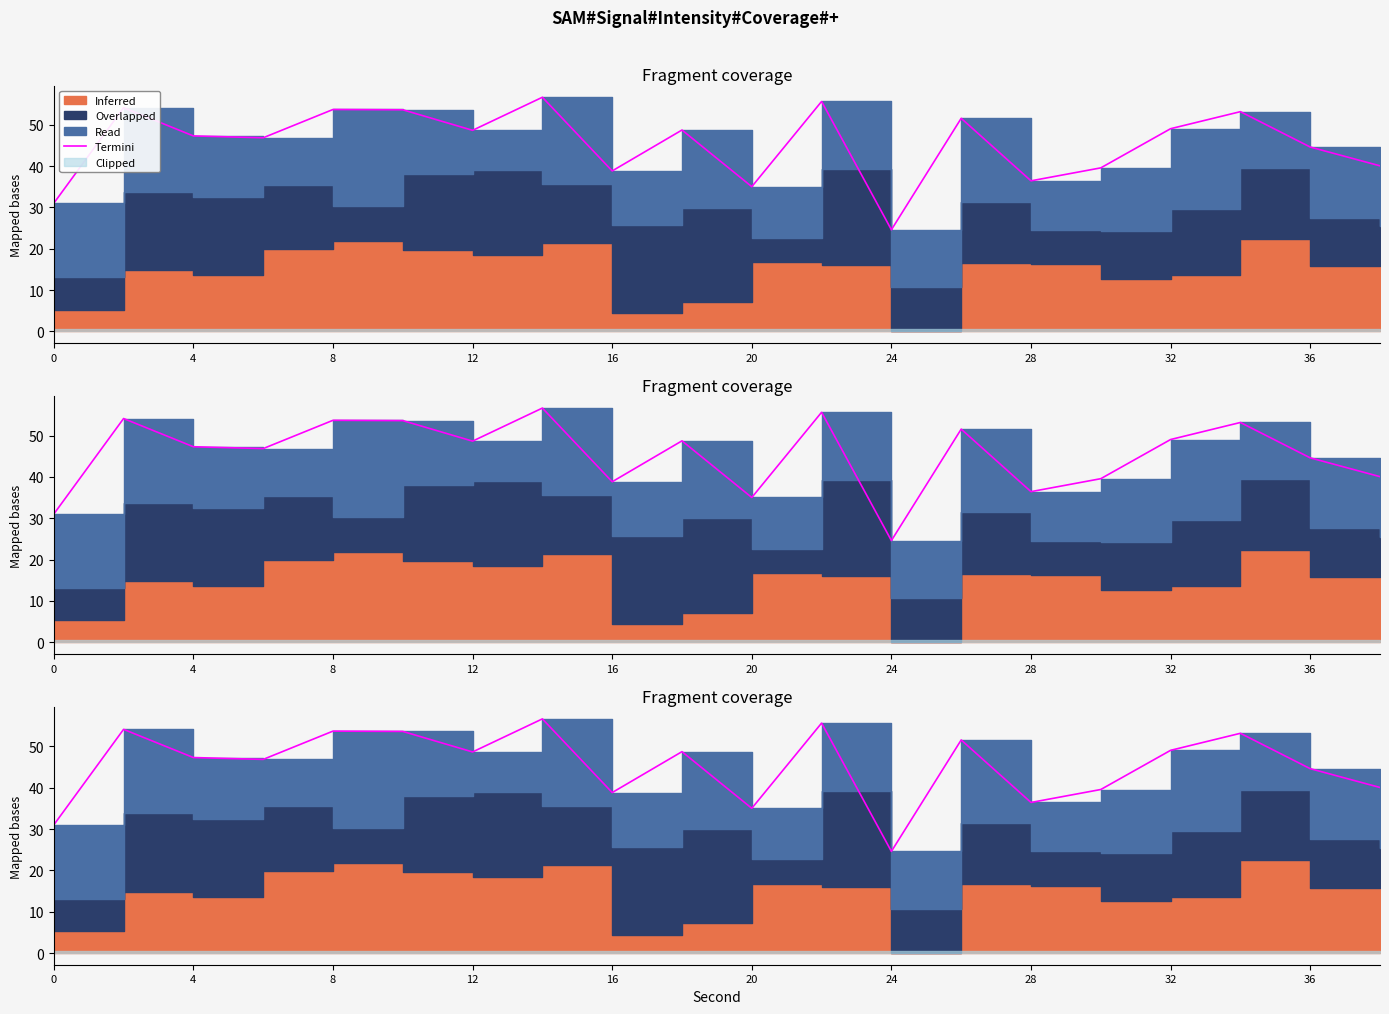

What is the difference between the second highest and second lowest values?

24.6